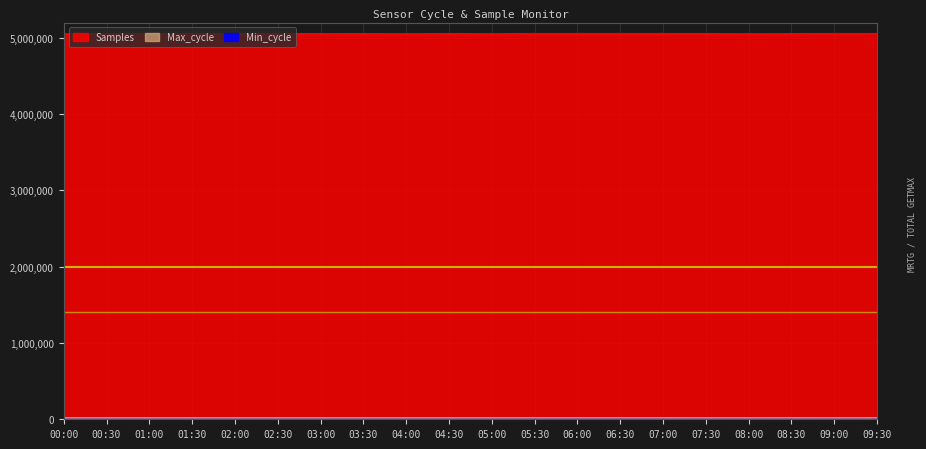

How many lines are shown in the chart?

2